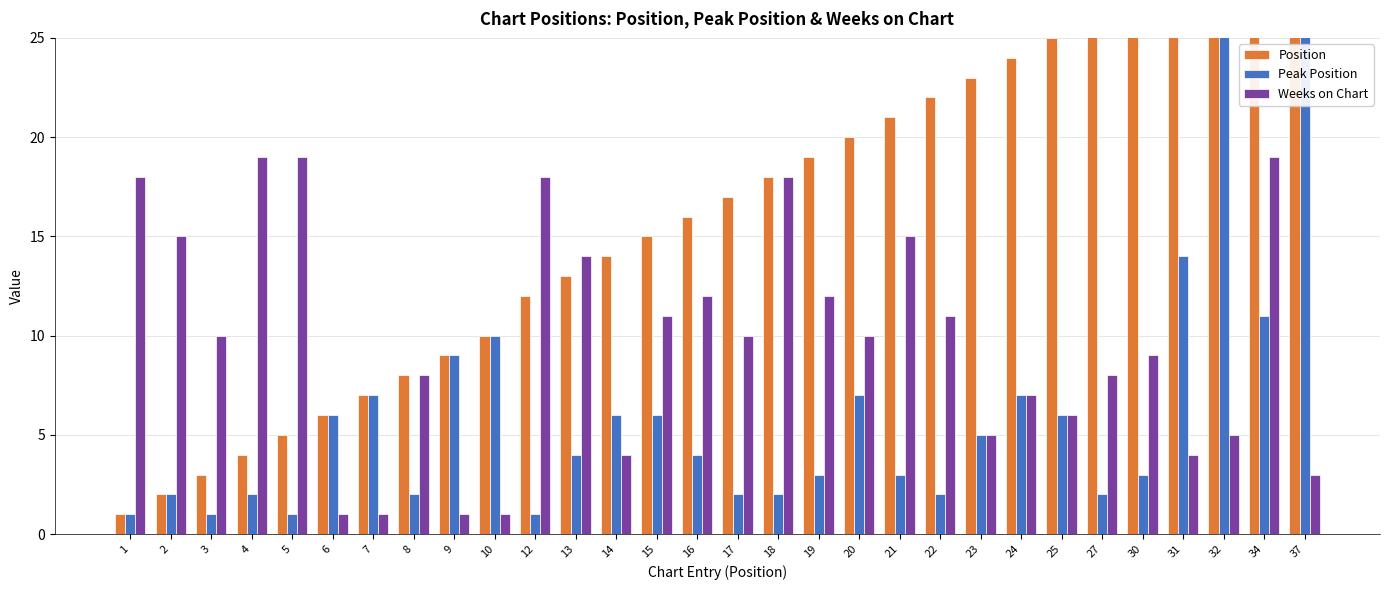

Are the bars horizontal?

No